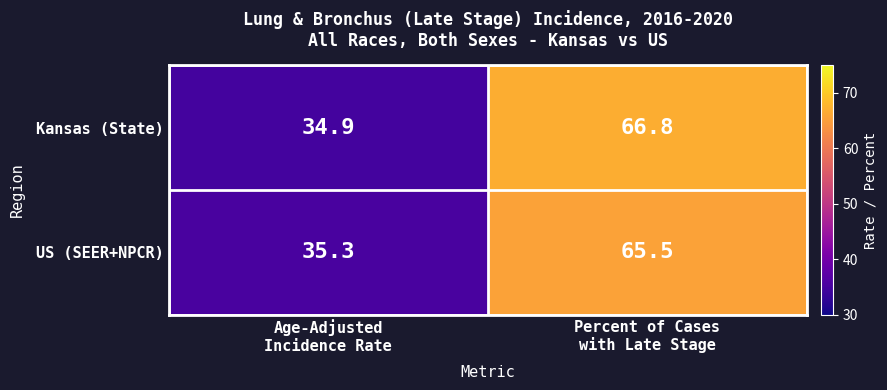

List the series in order of their overall mean, highest first.

Kansas (State), US (SEER+NPCR)